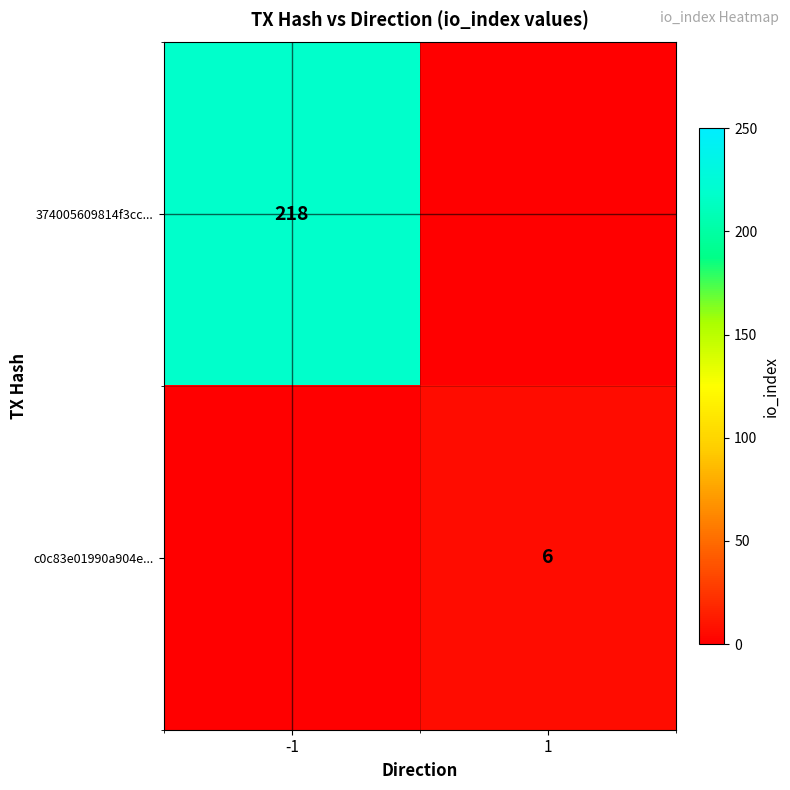

True or false: 374005609814f3cc... has a value of 218 at -1.

True